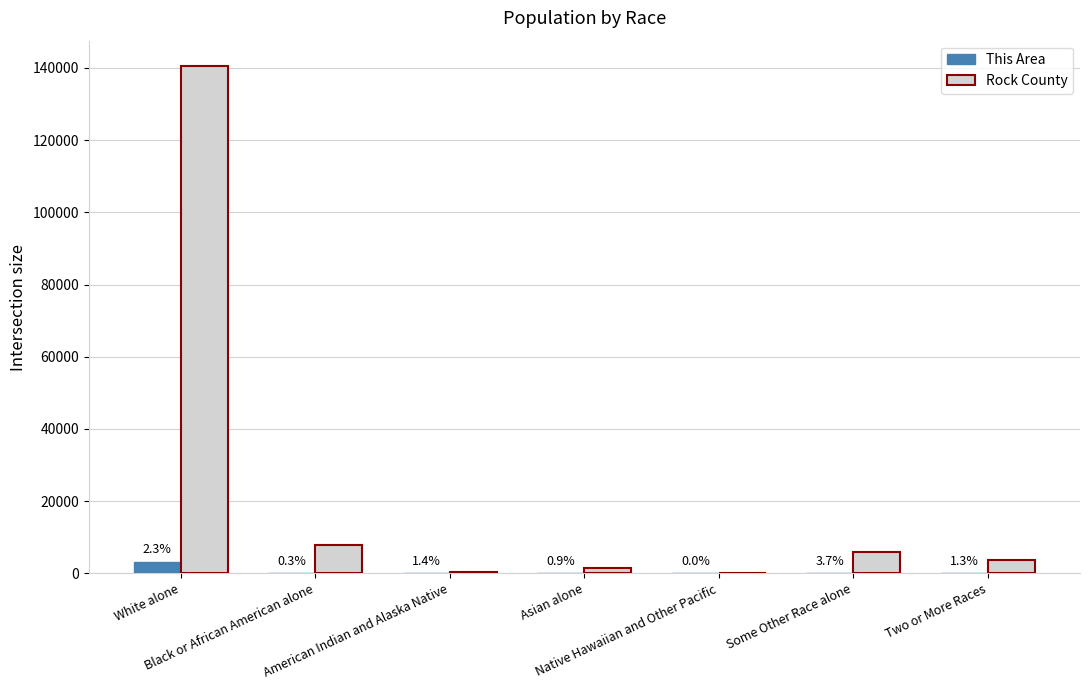

What value does the Rock County series have at Black or African American alone, to the nearest 10?

7980